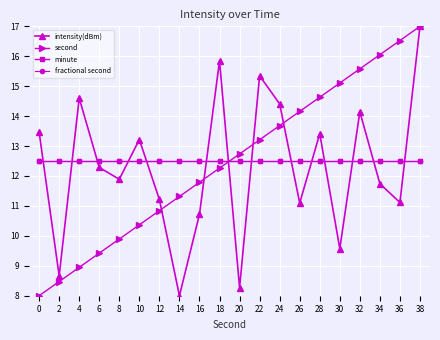

Read the second value at 16.

11.8